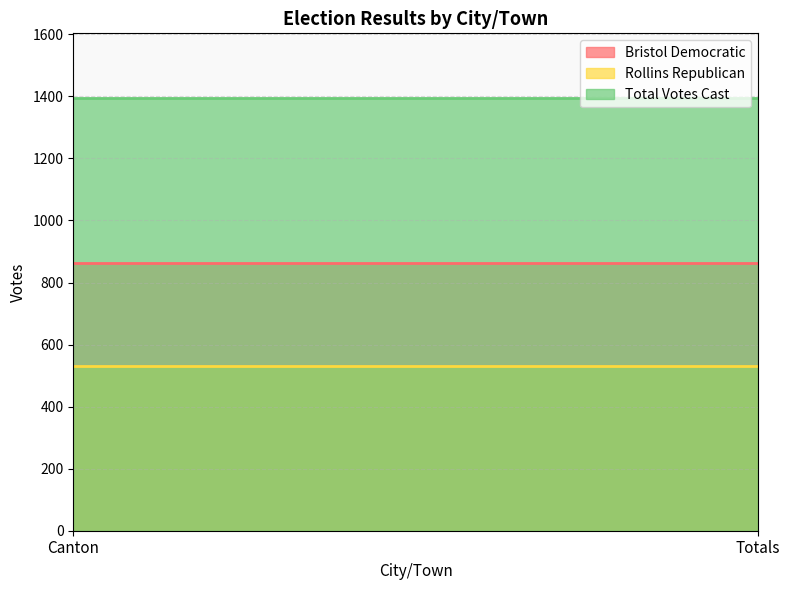

Which series has the largest range (max minus min)?

Bristol Democratic